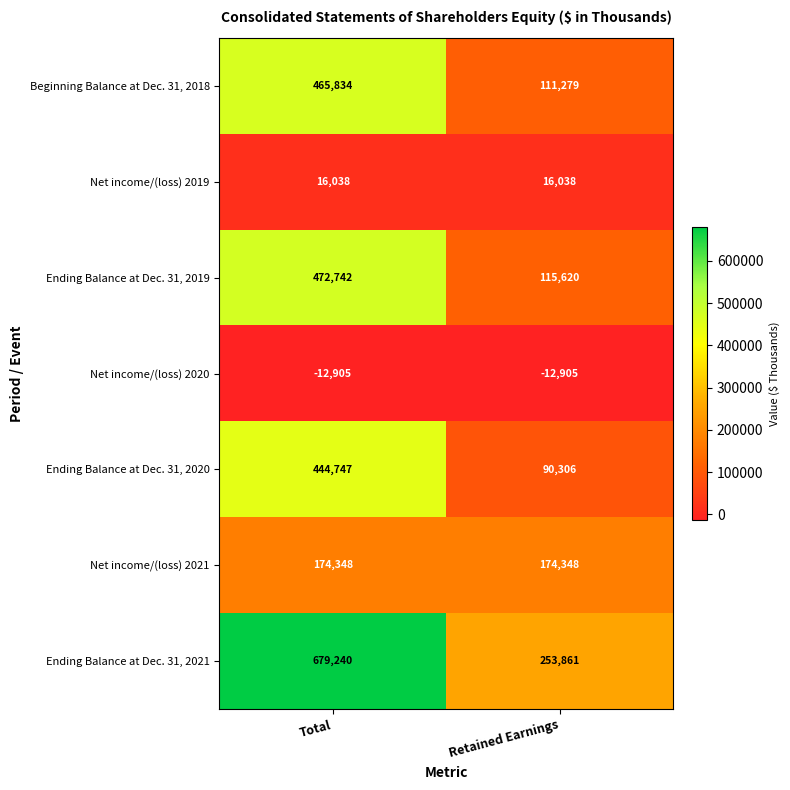

What is the difference between the Ending Balance at Dec. 31, 2020 values at Total and Retained Earnings?

354441